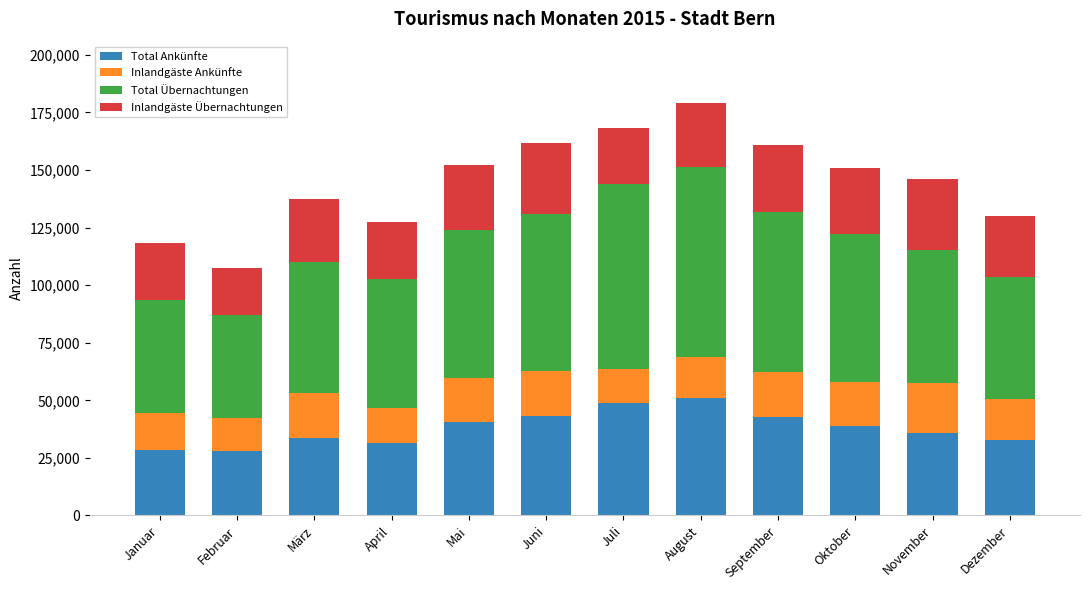

What are all the series names shown in the legend?

Total Ankünfte, Inlandgäste Ankünfte, Total Übernachtungen, Inlandgäste Übernachtungen